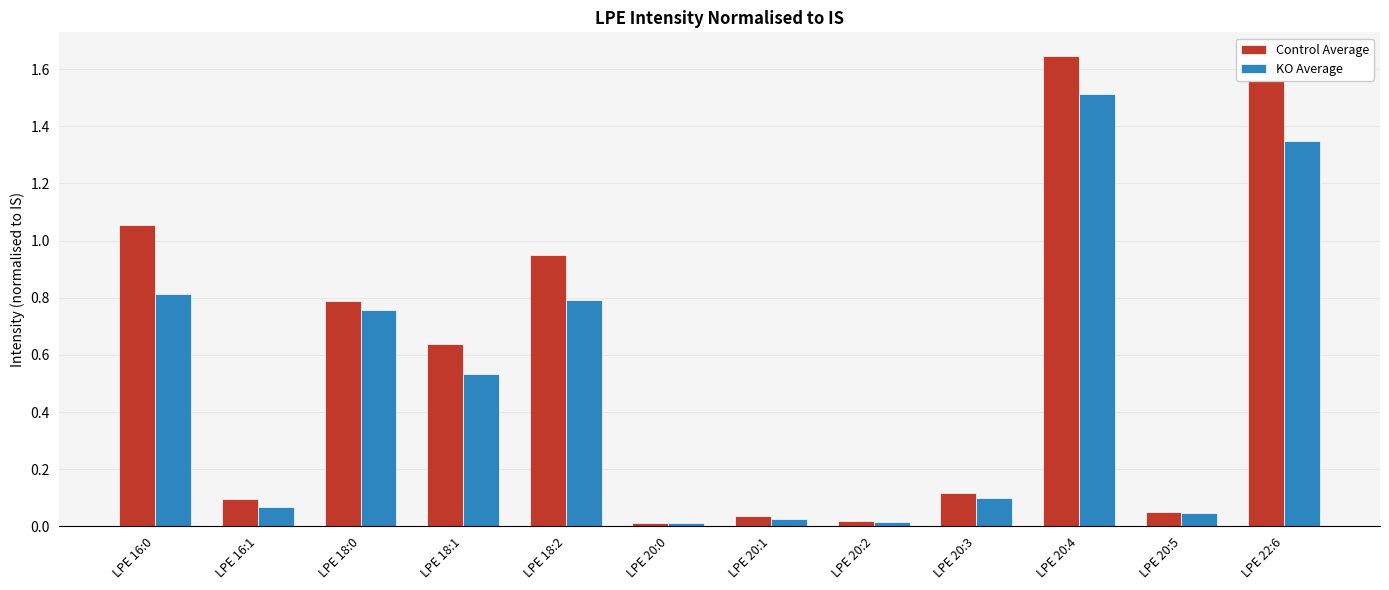

List the series in order of their overall mean, highest first.

Control Average, KO Average